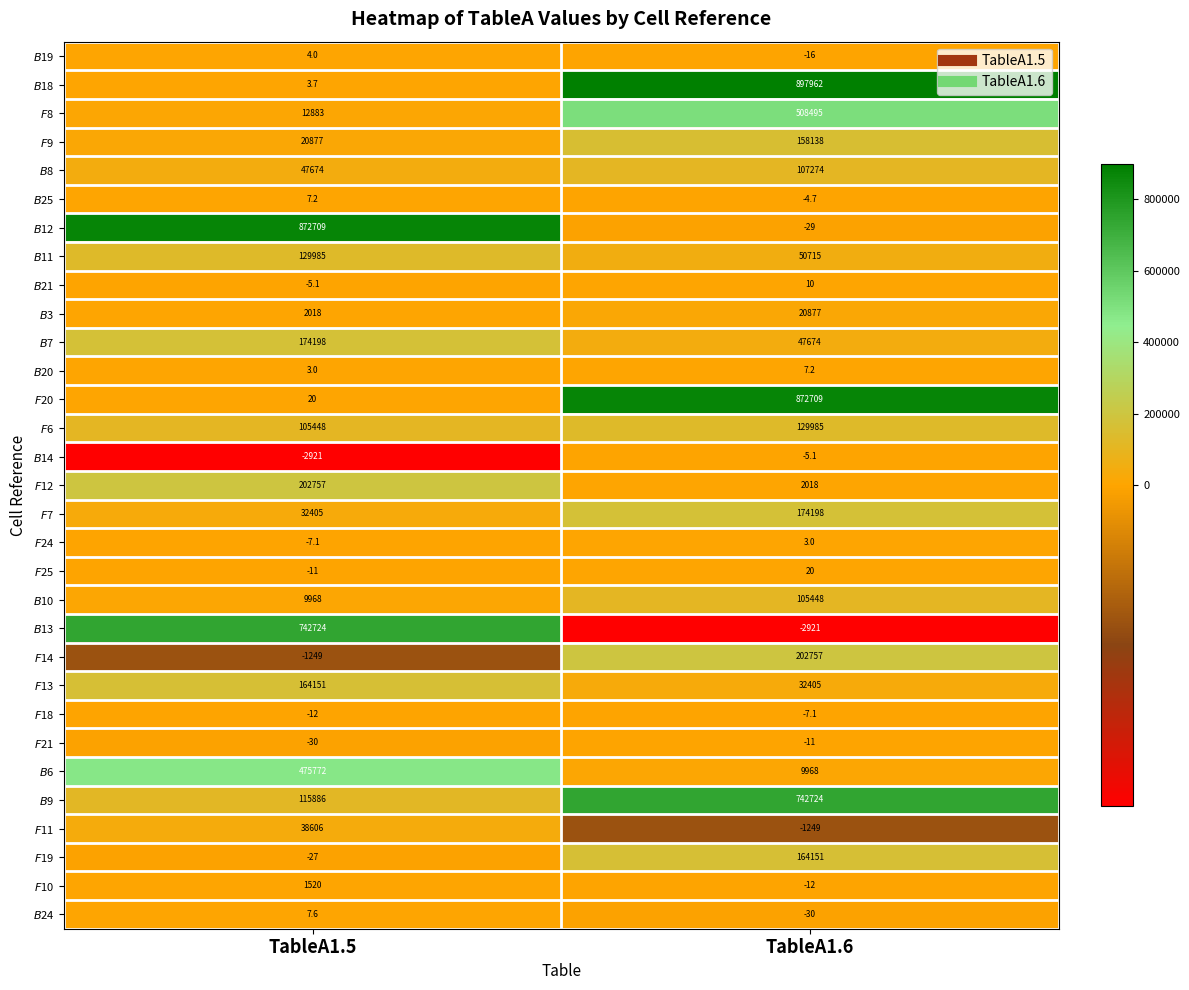

What is the spread (max minus min) of values at TableA1.5?

875630.0